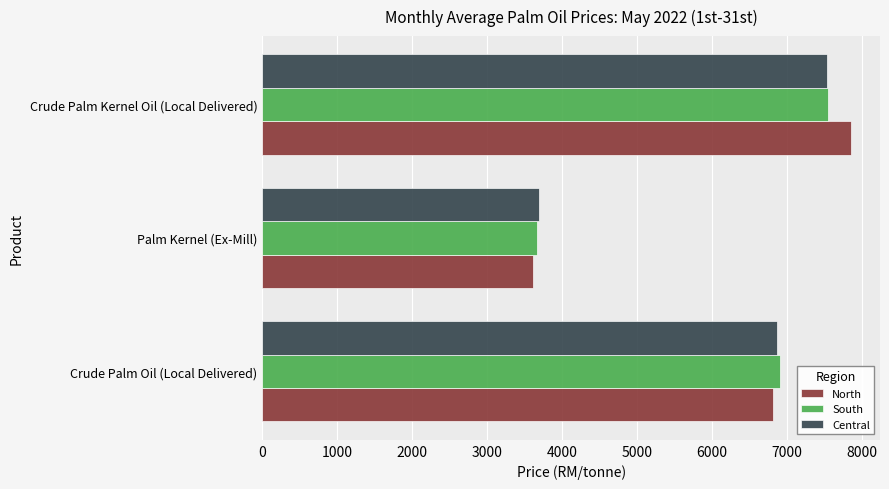

Which category has the highest value in the North series?

Crude Palm Kernel Oil (Local Delivered)